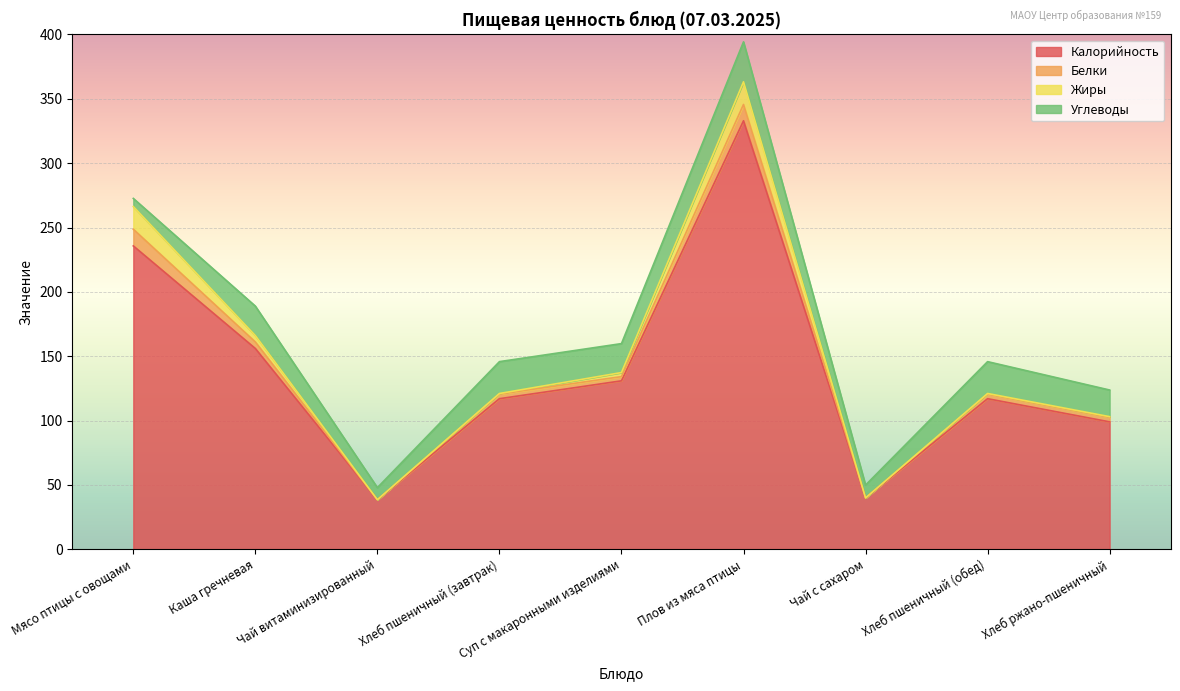

At which category is the sum across all series the highest?

Плов из мяса птицы